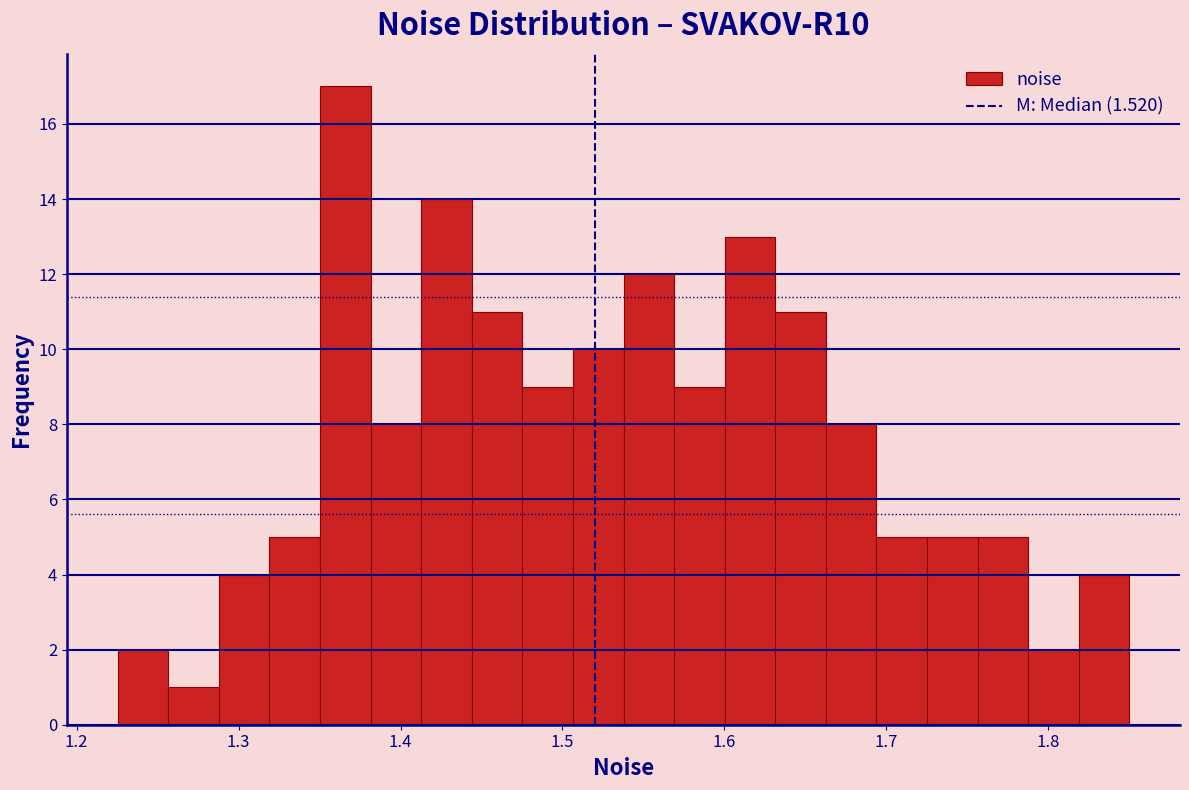

Read against the x-axis, roughly where is the centre of the tallest bar?

1.37